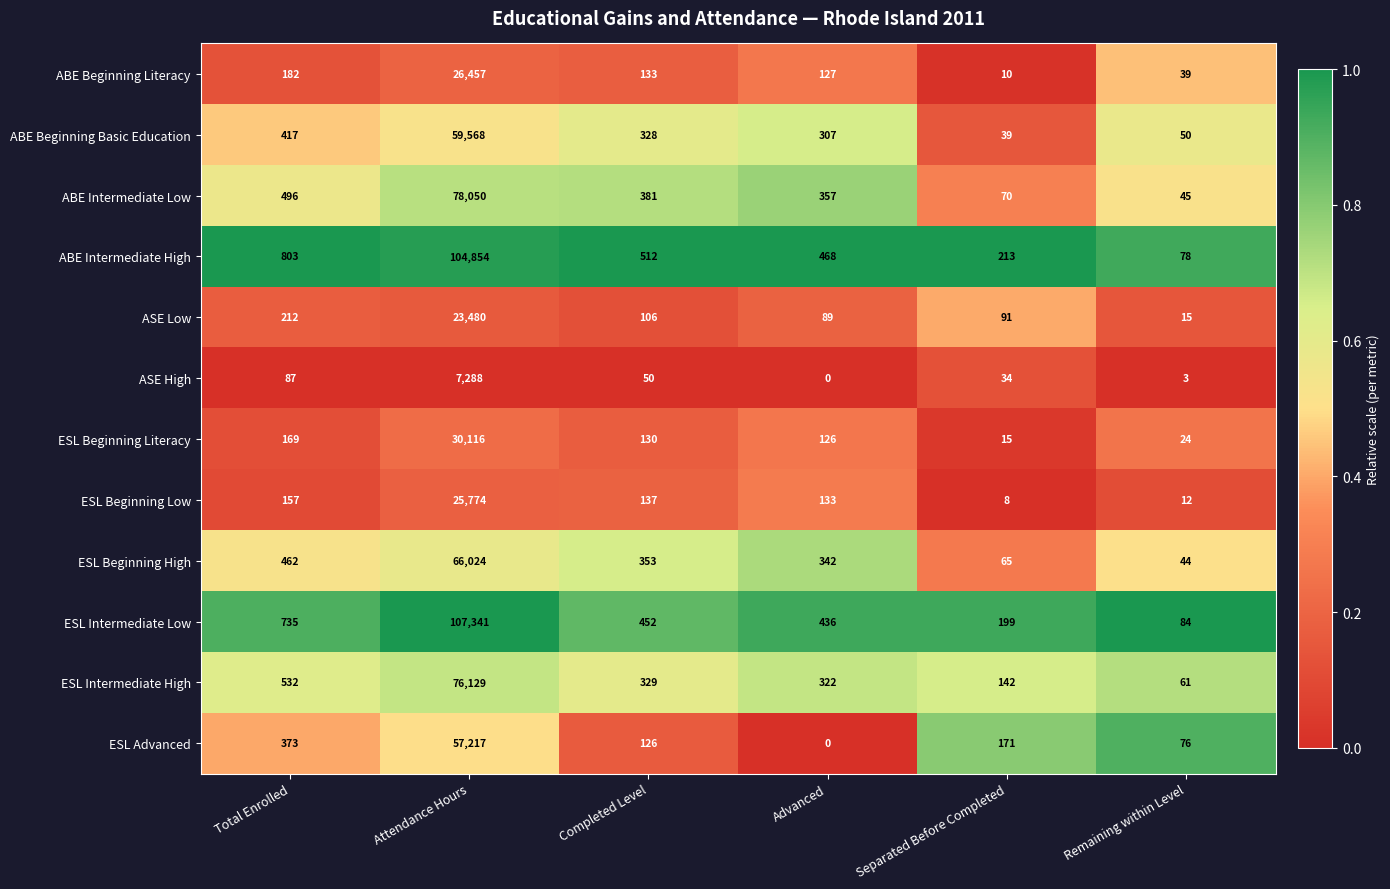

What is the difference between the ASE High values at Advanced and Completed Level?

50